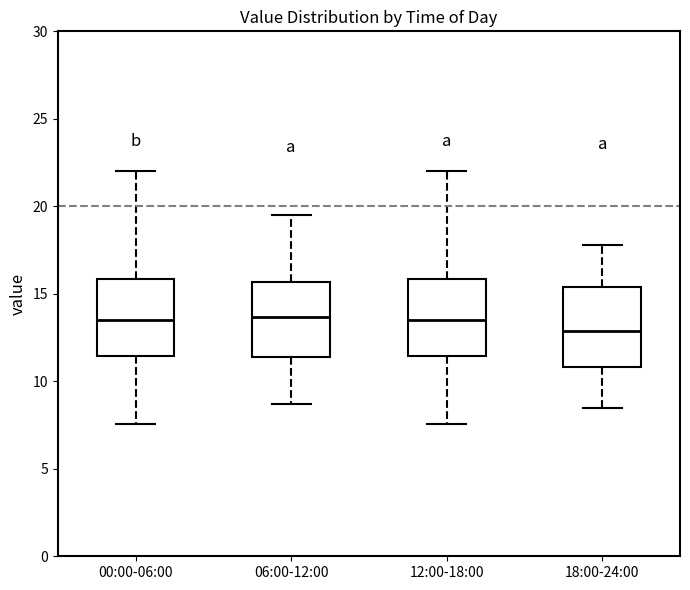

Which box's median line is the lowest?

18:00-24:00